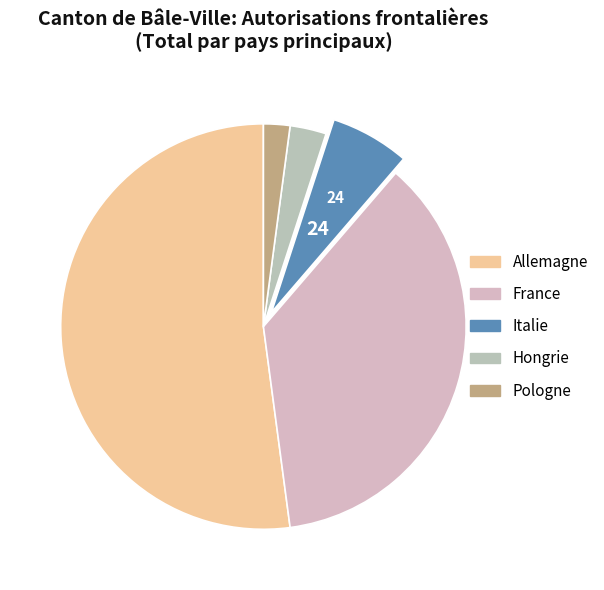

Is there a majority slice in this chart?

Yes